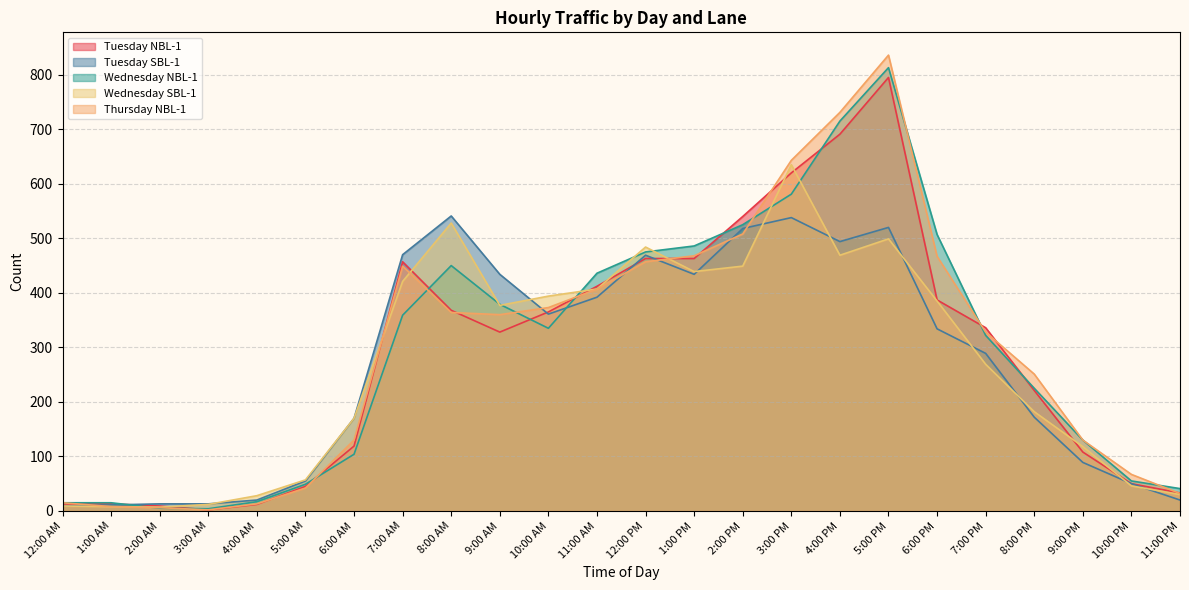

What is the average value of the Tuesday NBL-1 series?

285